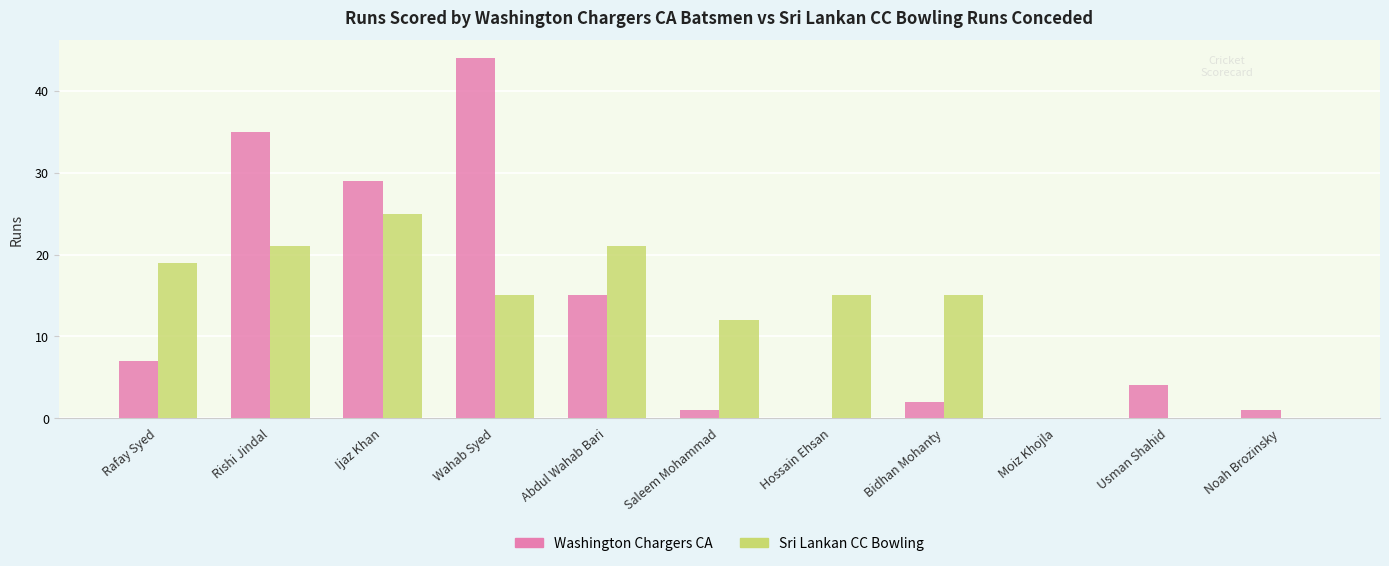

Is it true that Washington Chargers CA equals -31 at Hossain Ehsan?

False